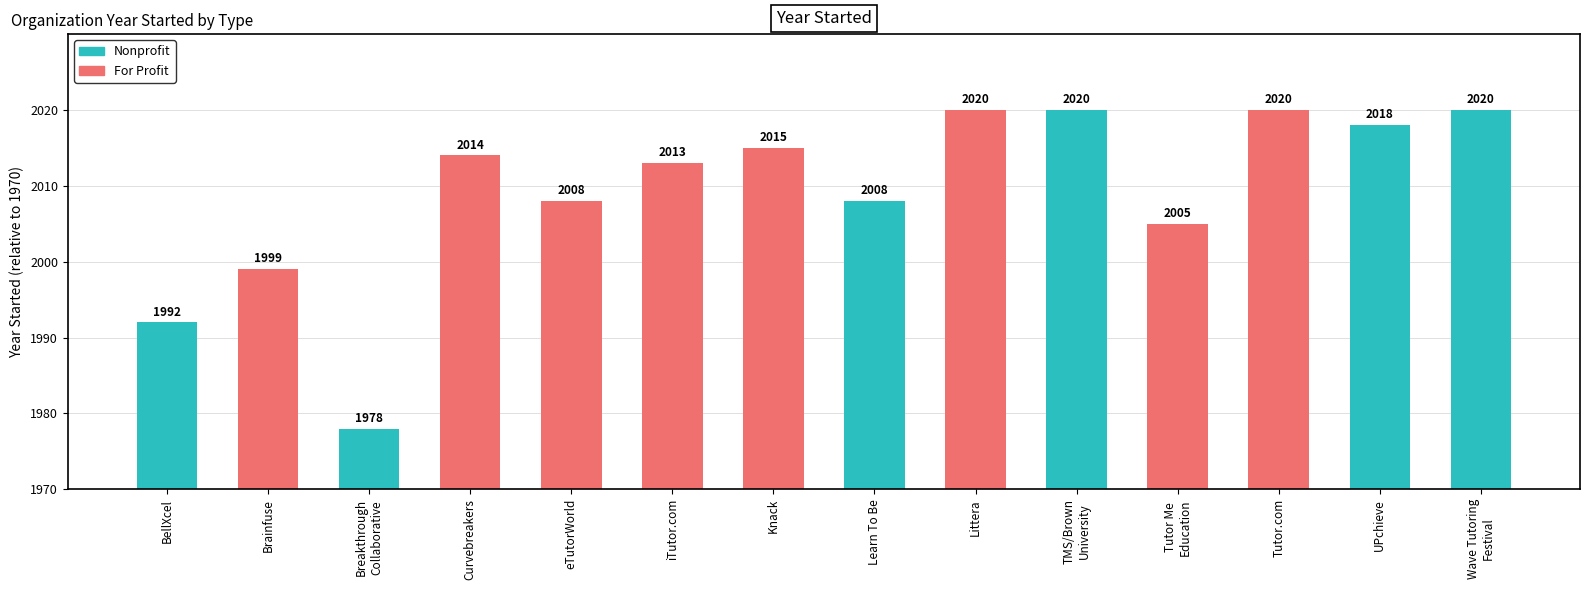

What is the value of the 1st bar from the left?

22